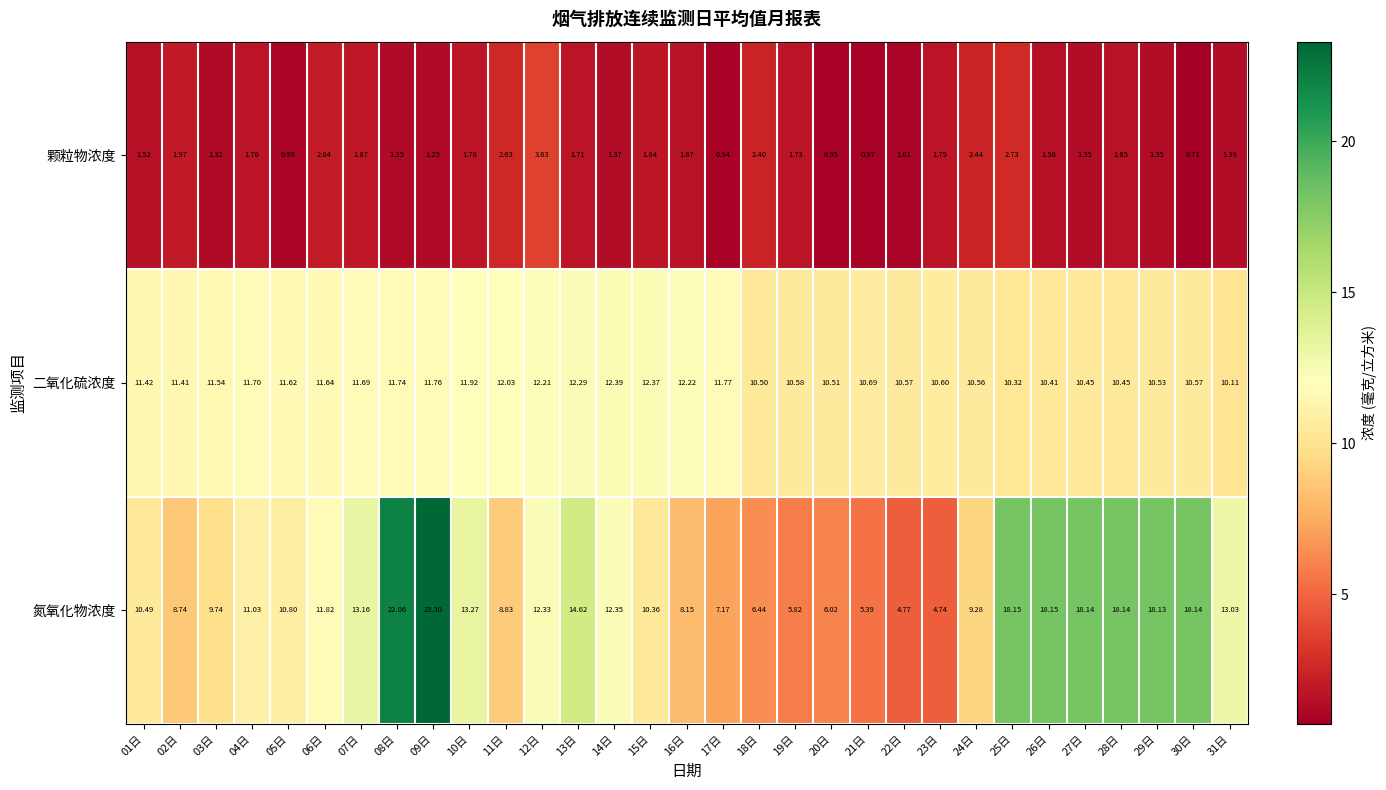

Which series has the largest range (max minus min)?

氮氧化物浓度